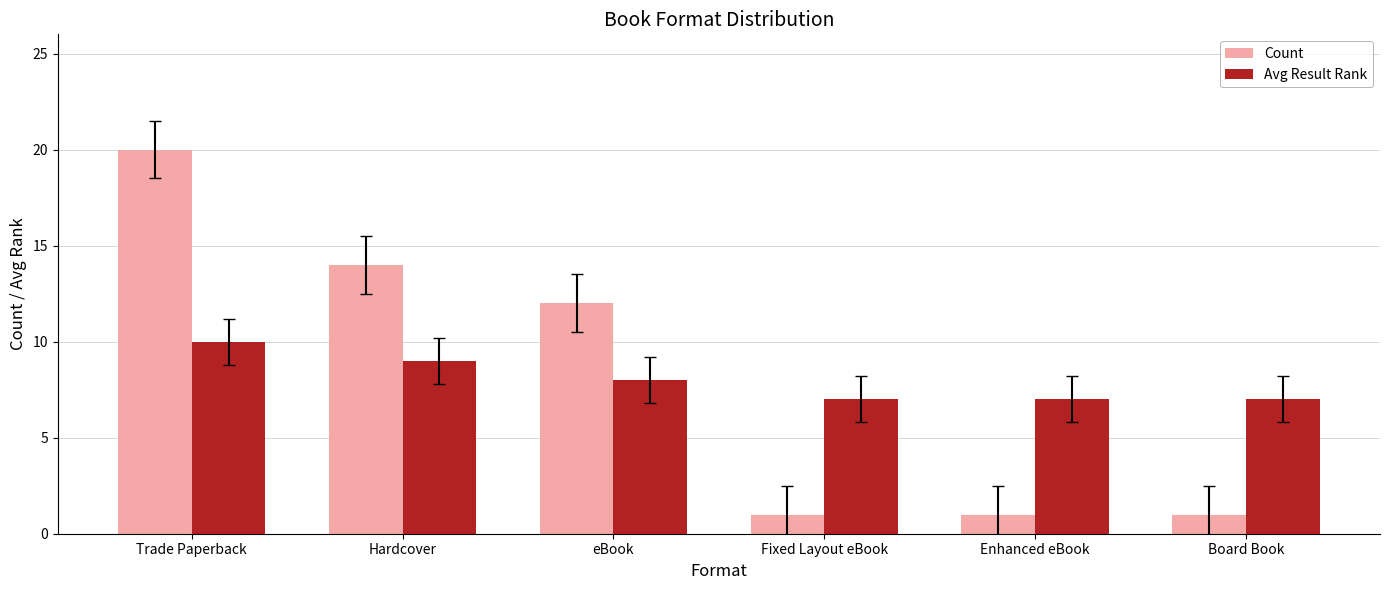

Where is Count nearest to the value 10?

eBook